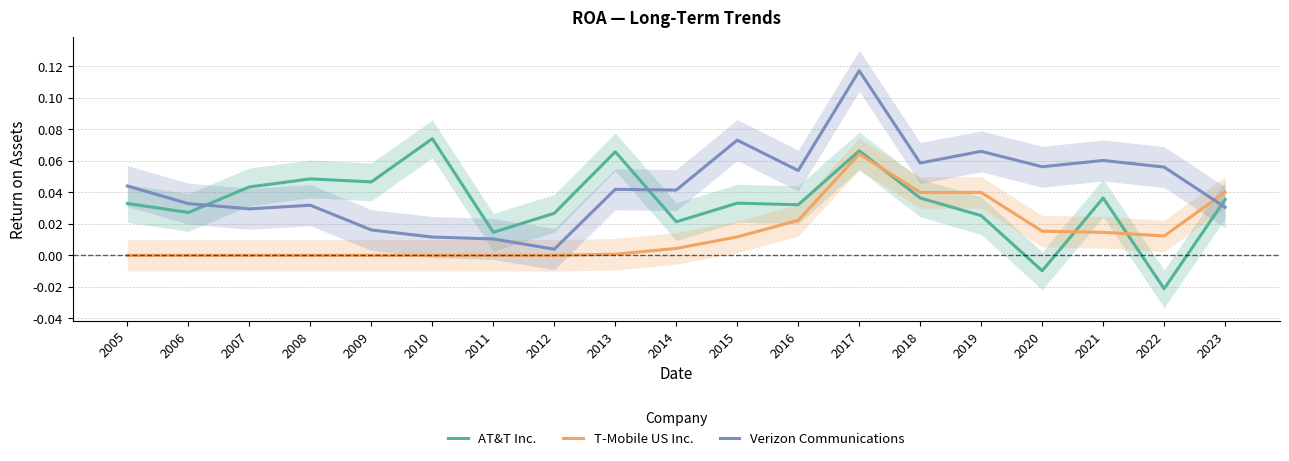

What is the highest value of the AT&T Inc. series?

0.1